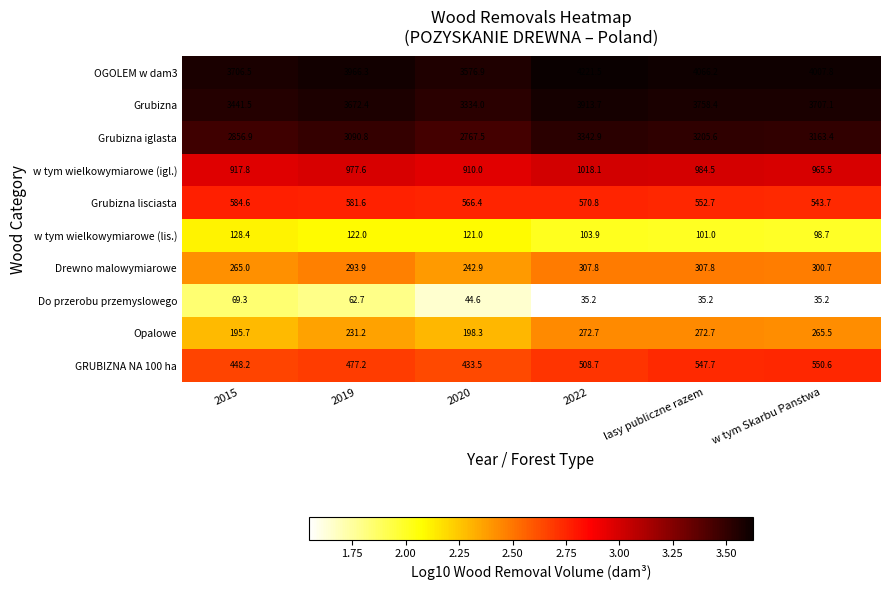

Is the value of OGOLEM w dam3 at w tym Skarbu Panstwa greater than the value of Do przerobu przemyslowego at 2020?

Yes